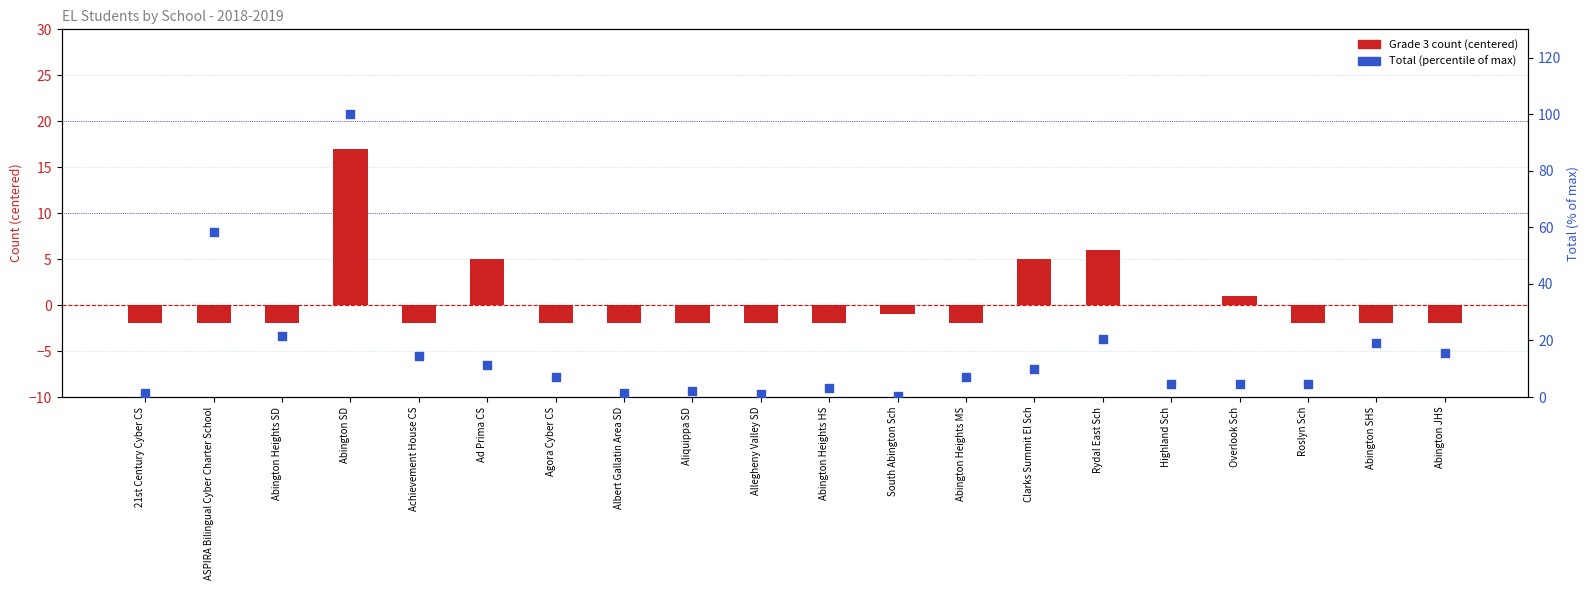

Which series has the largest Y range (max minus min)?

Total (% of max)